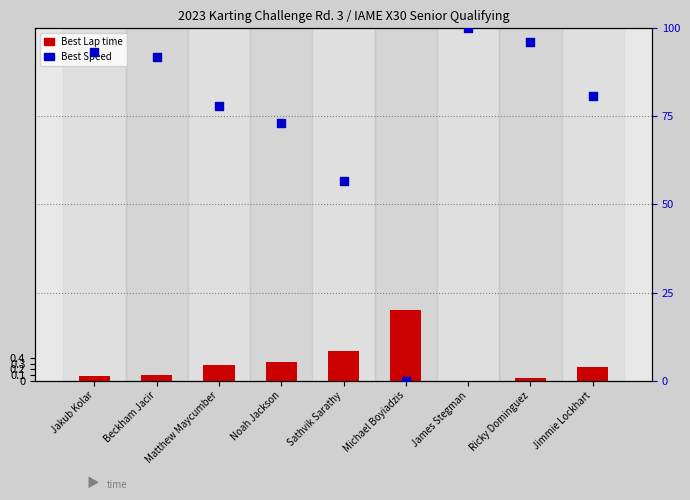

At how many categories does at least one series exceed 67?

7